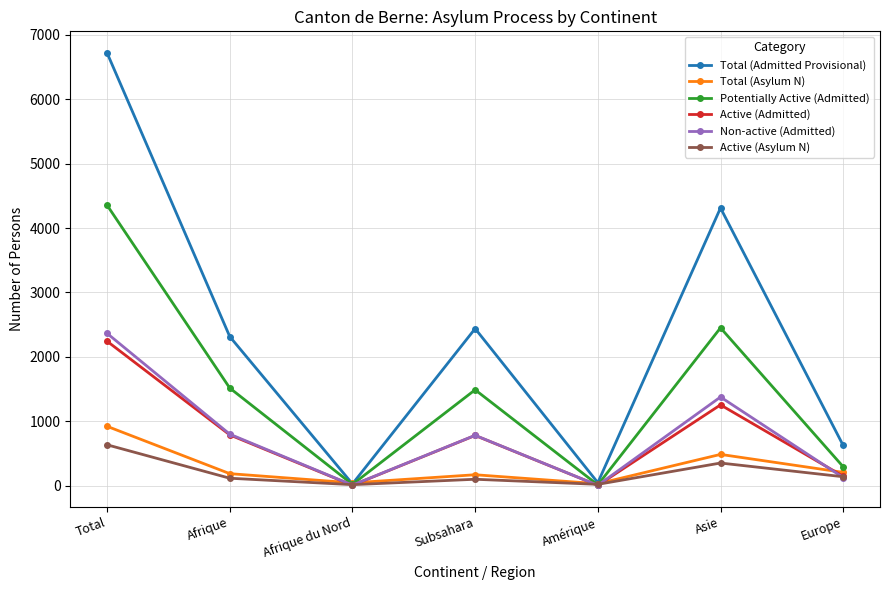

What is the value of the Total (Admitted Provisional) point at the 5th from the left?

46